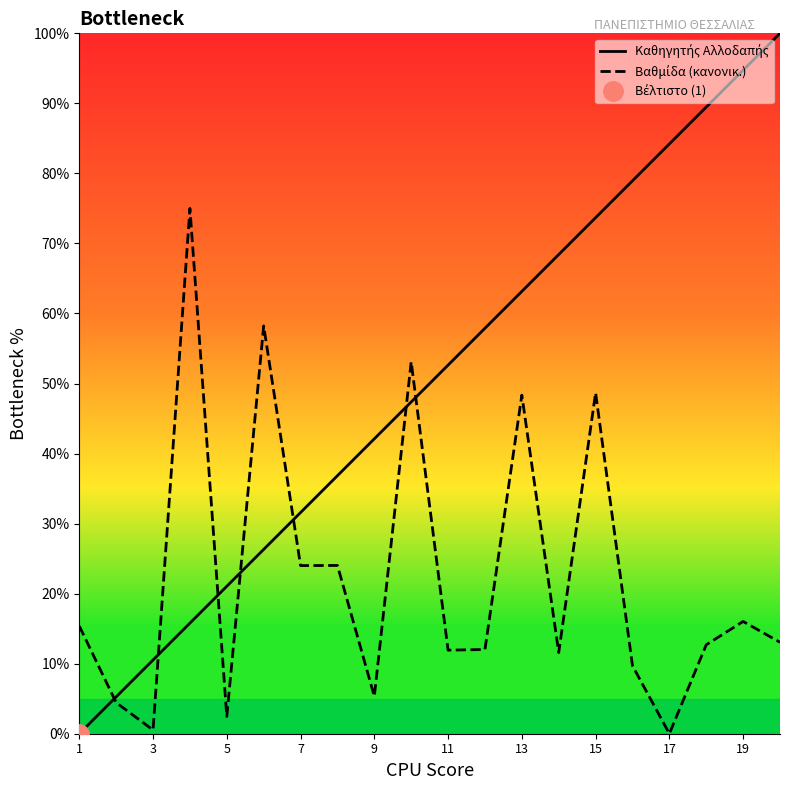

Rank the series by their average value, from highest to lowest.

Καθηγητής Αλλοδαπής, Βαθμίδα (κανονικ.)